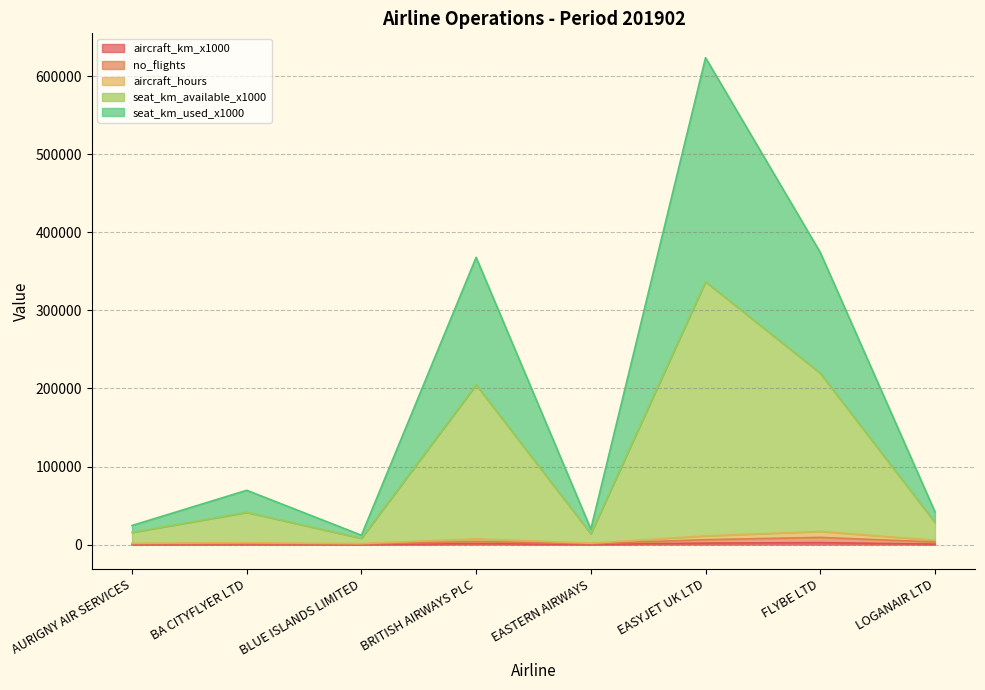

True or false: aircraft_km_x1000 and aircraft_hours cross at least once.

False